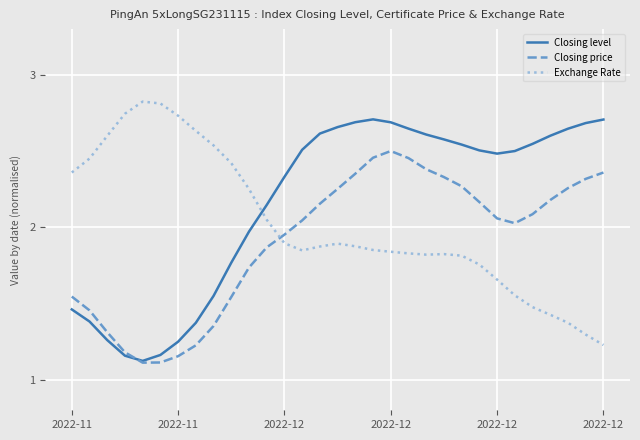

What is the greatest value displayed?

2.8